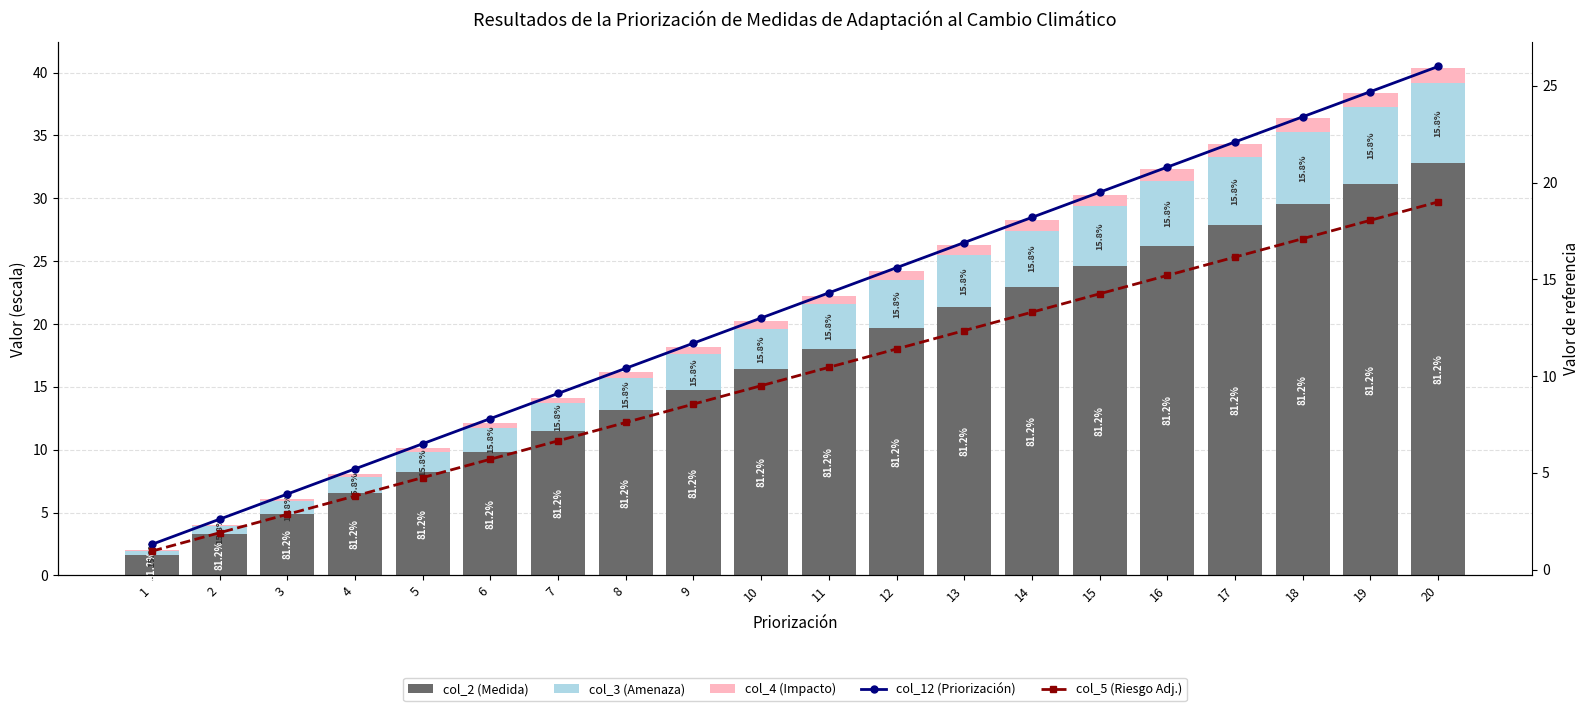

Which label corresponds to the smallest value in the chart?

1